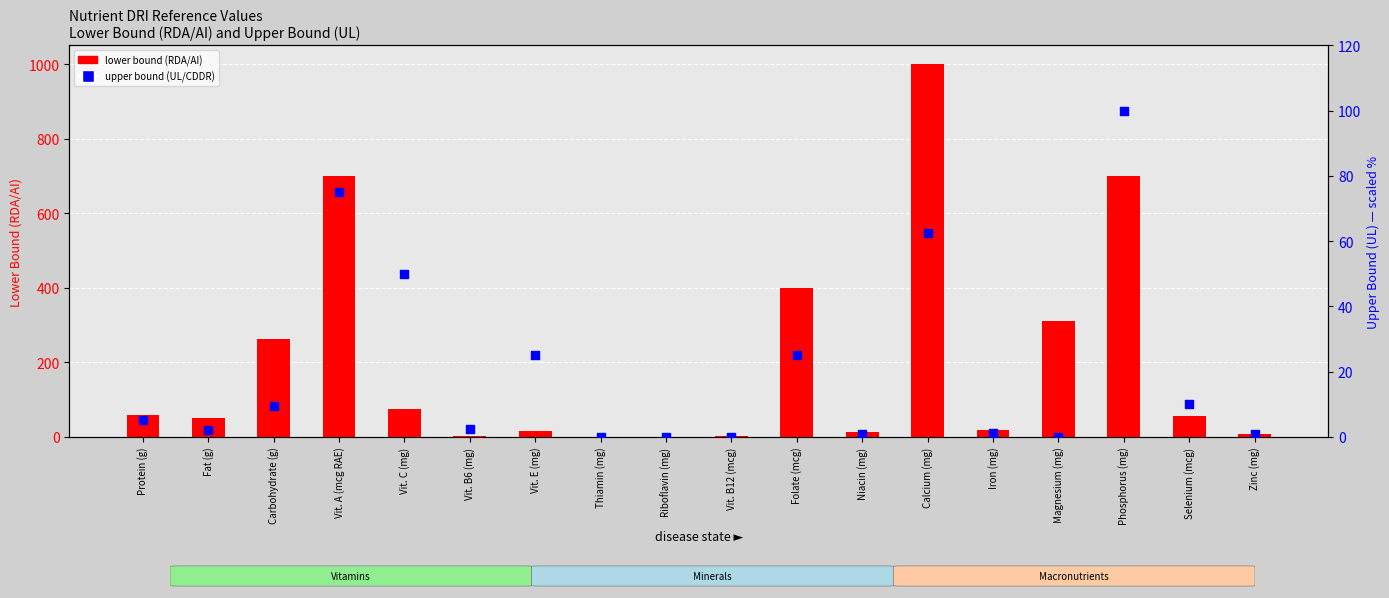

At which category is the sum across all series the highest?

Calcium (mg)